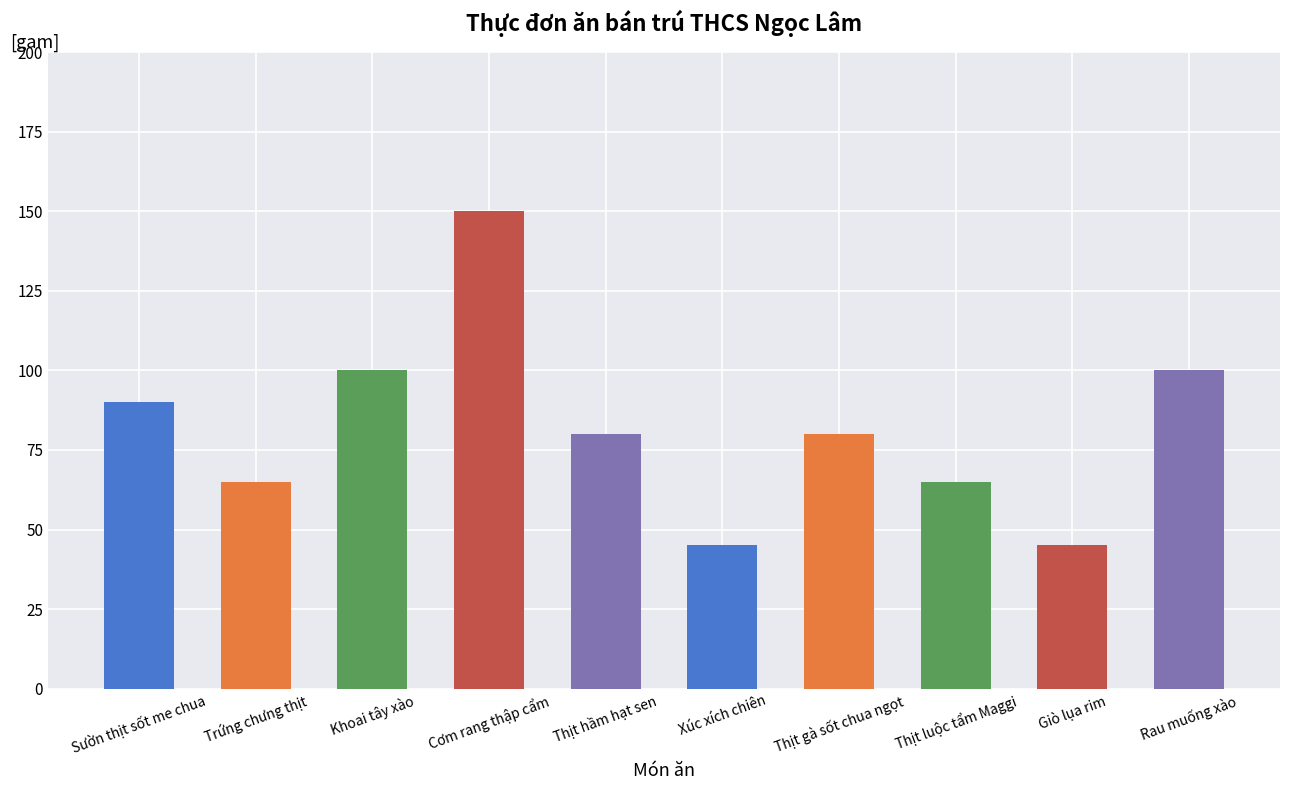

What is the value of the 8th bar from the left?

65